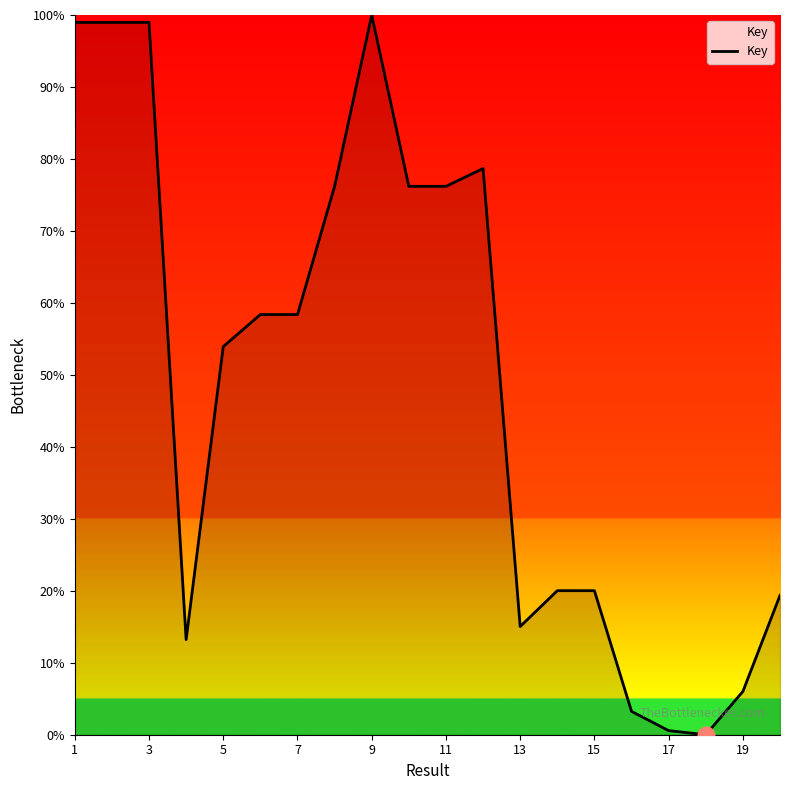

Reading left to right, what are all the values shown in this chart?

99.0	99.0	99.0	13.2	53.9	58.4	58.4	76.2	100.0	76.2	76.2	78.7	15.0	20.0	20.0	3.2	0.6	0.0	6.0	19.4